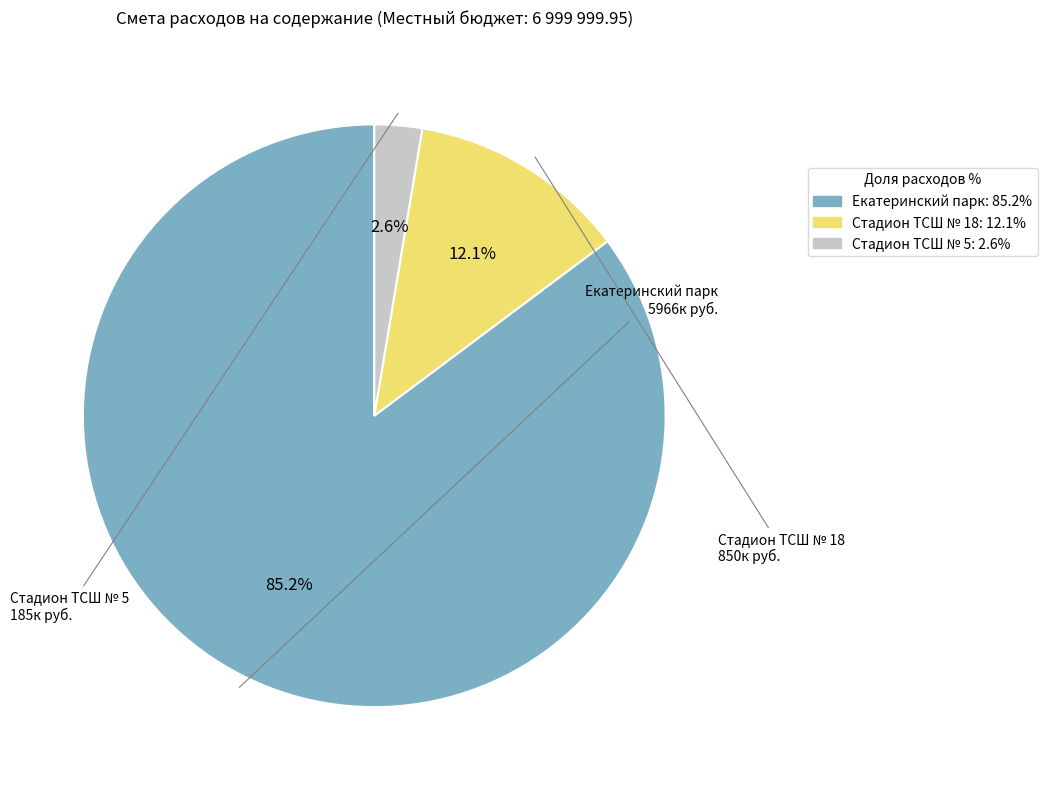

What percentage do Стадион ТСШ № 18 and Екатеринский парк together represent?

97.4%